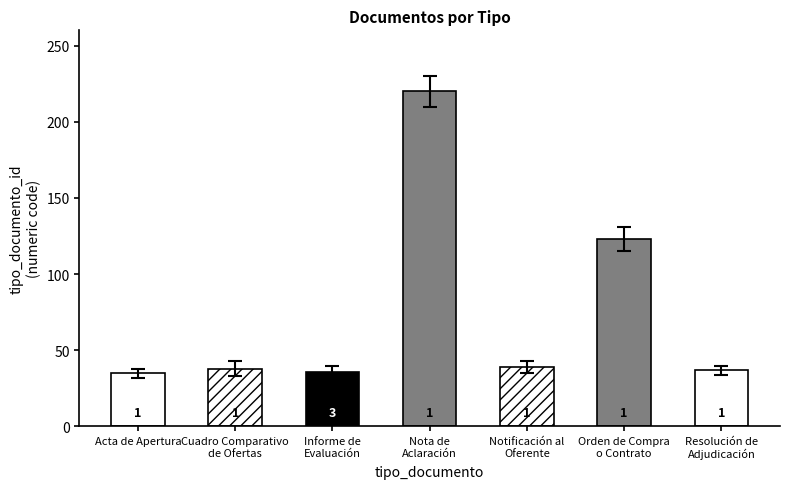

How many bars are there in total?

7